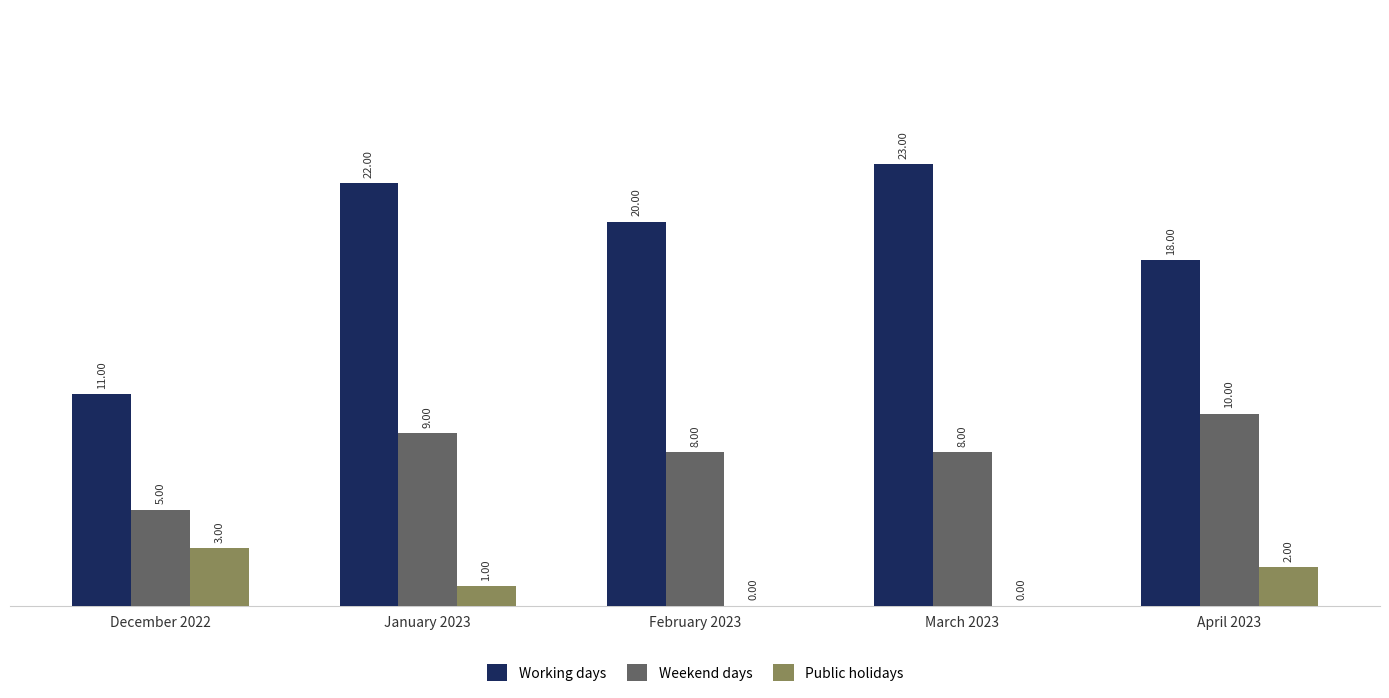

The value of Working days at March 2023 is 23. True or false?

True